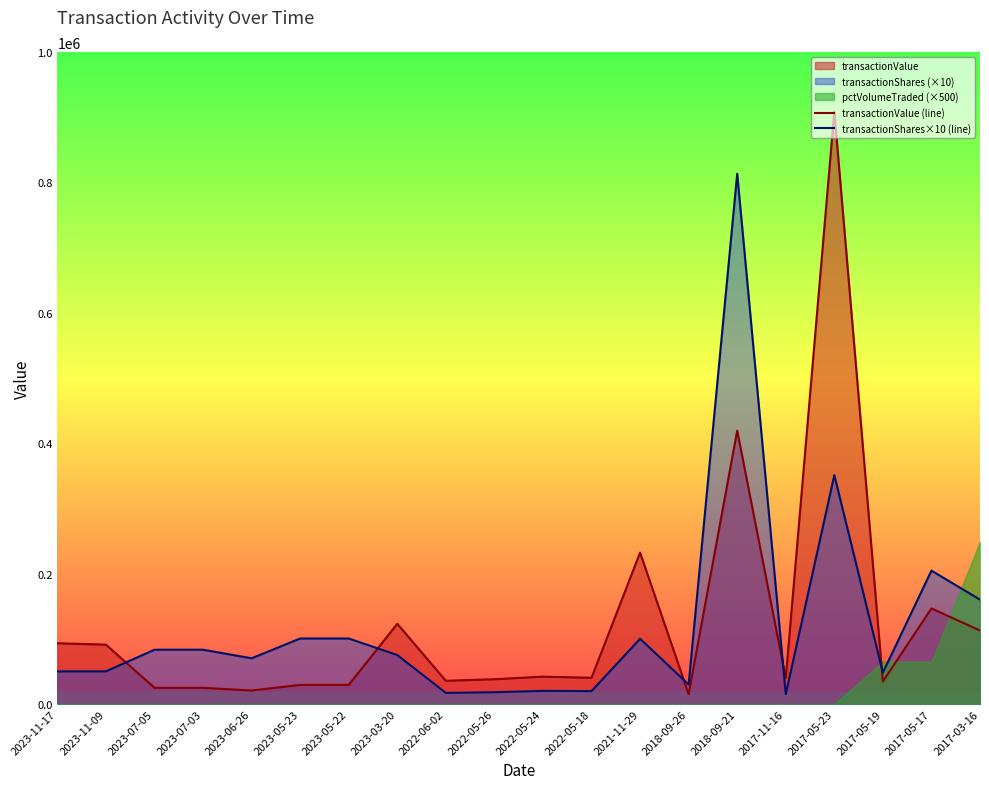

Where does the transactionShares×10 (line) series first go above 75000?

2023-07-05